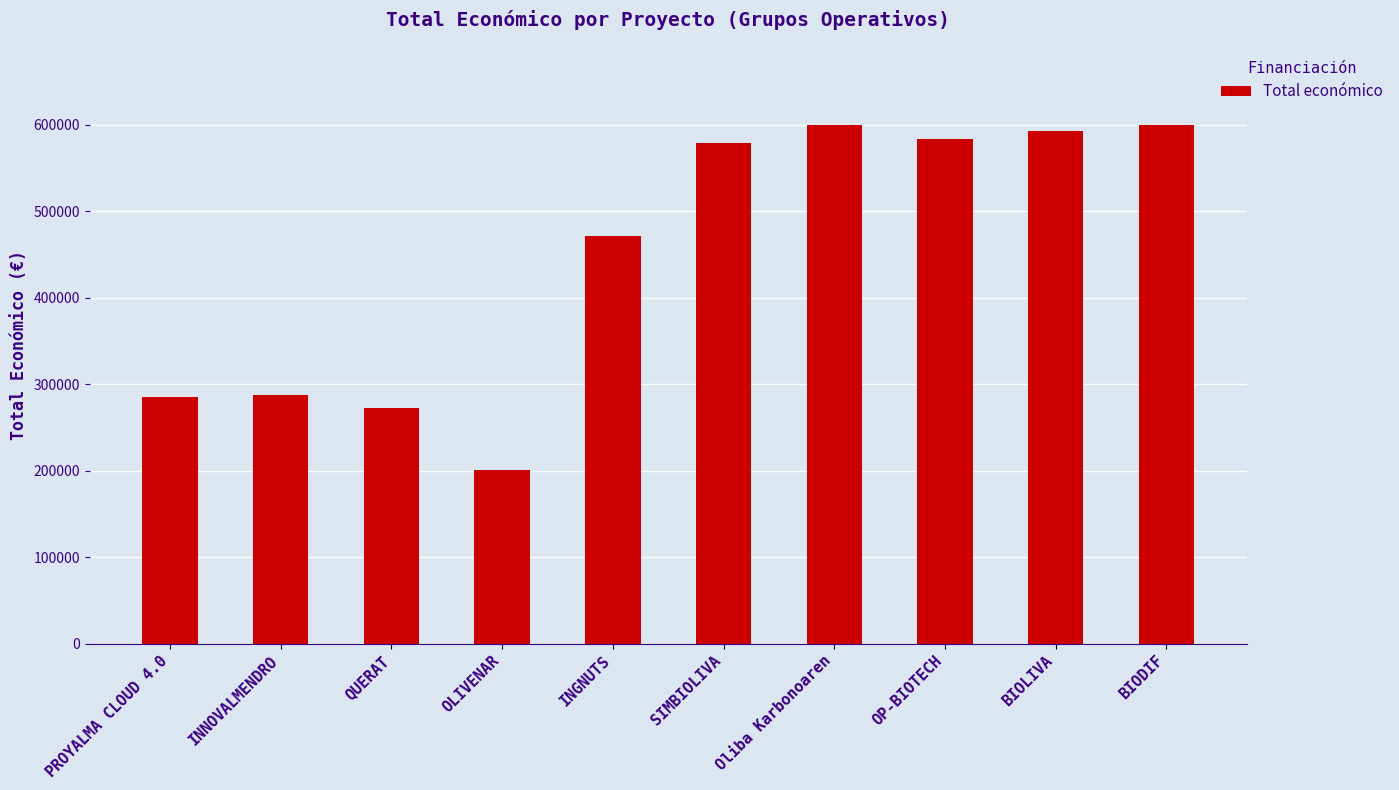

What is the smallest value displayed?

200298